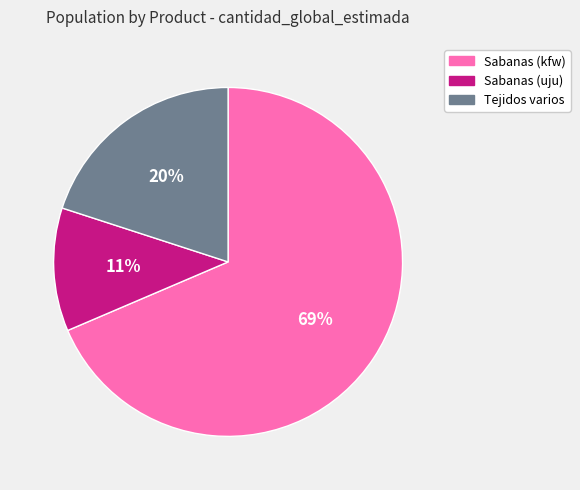

To the nearest percent, what is the average slice percentage?

33%